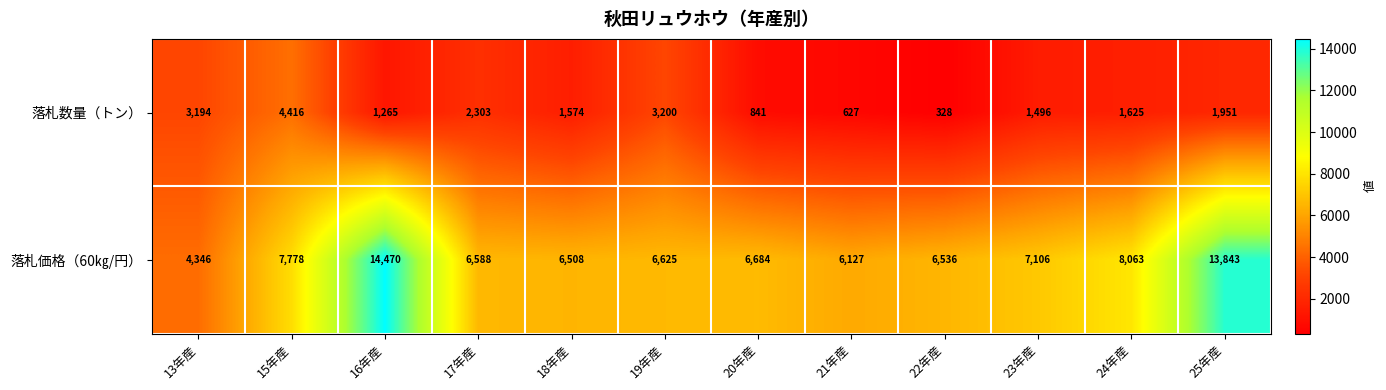

List the series in order of their overall mean, lowest first.

落札数量（トン）, 落札価格（60㎏/円）